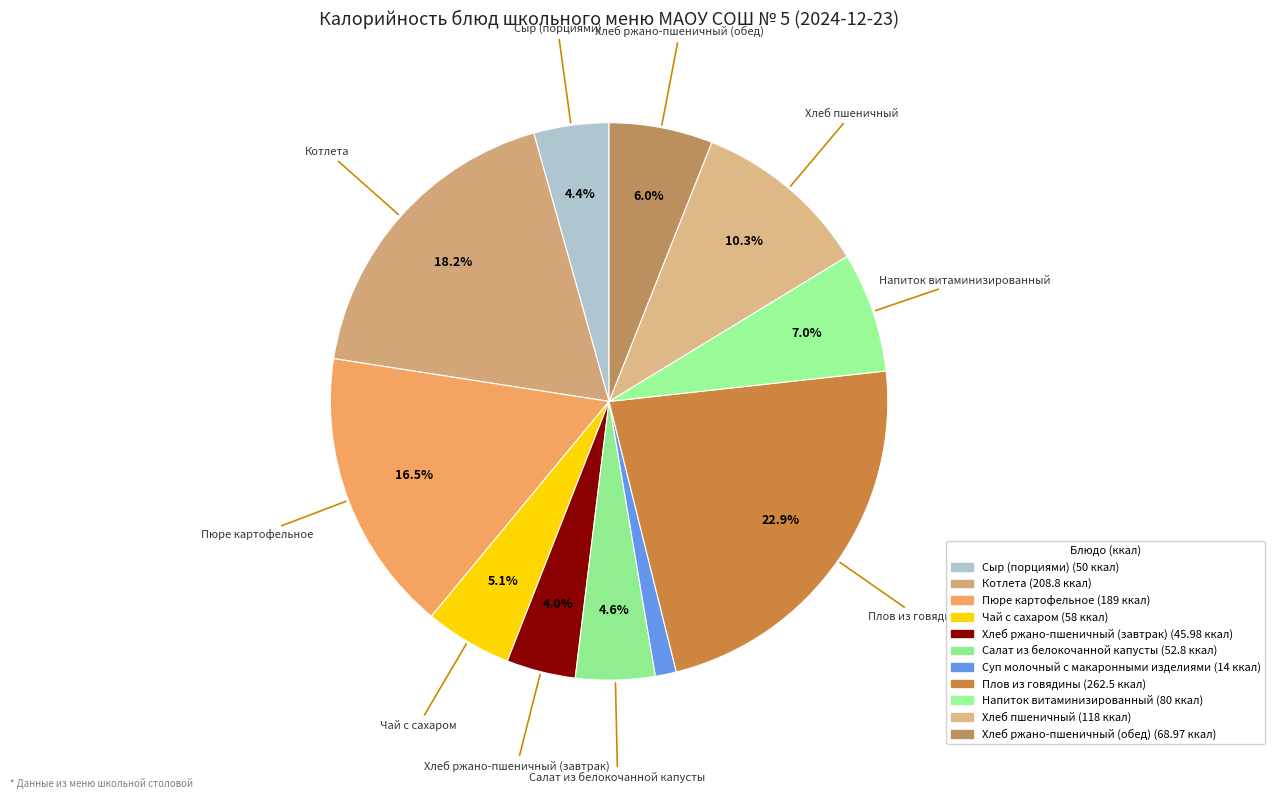

Count the number of slices in the pie.

11